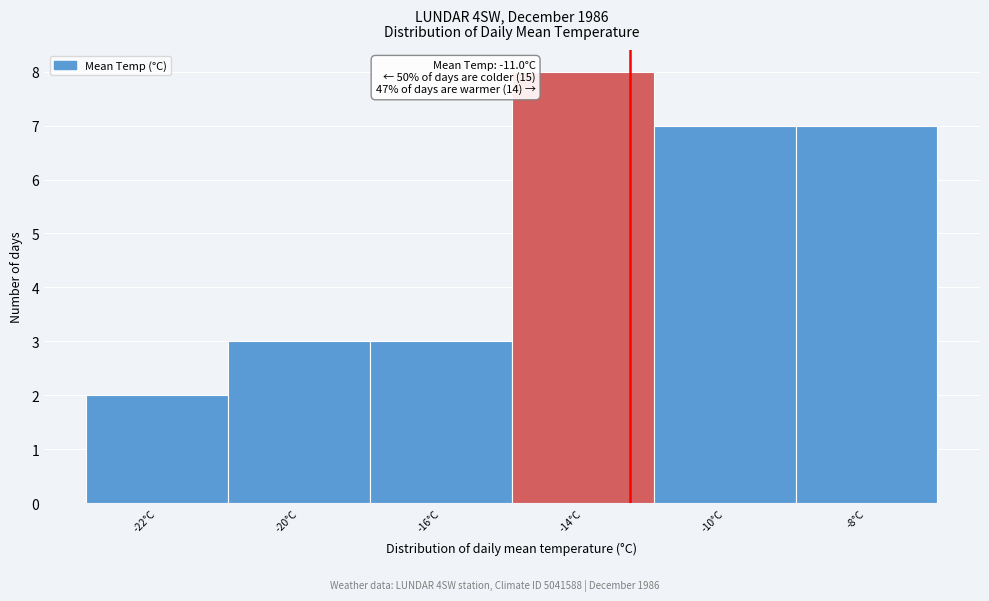

Reading left to right, list all the values displayed in this chart.

-22°C=2	-20°C=3	-16°C=3	-14°C=8	-10°C=7	-8°C=7